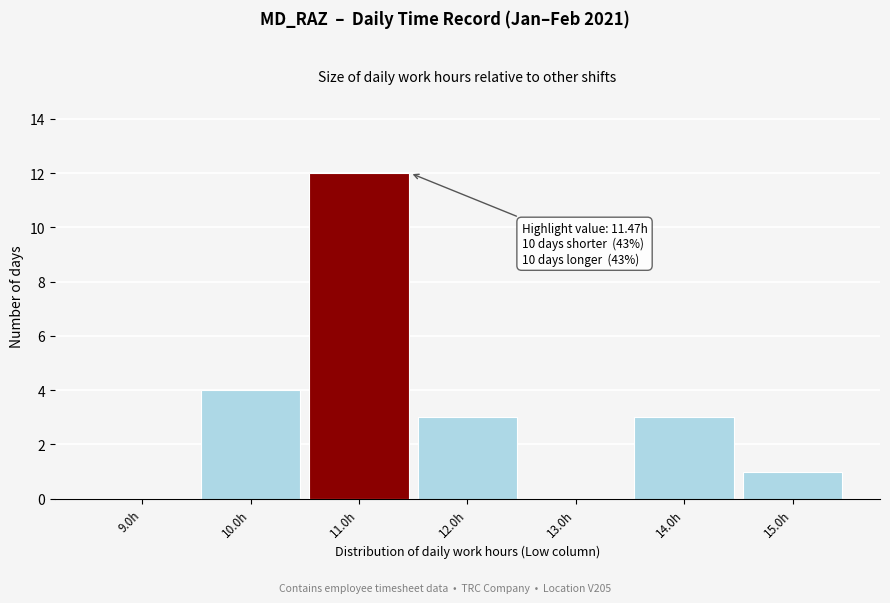

Which range on the x-axis has the tallest bar?

10.5 to 11.5